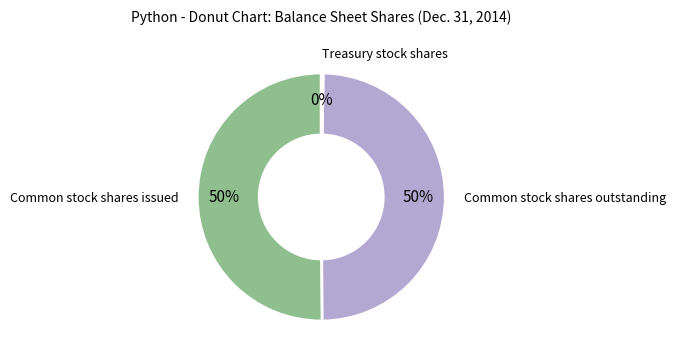

To the nearest percent, what is the average slice percentage?

33%